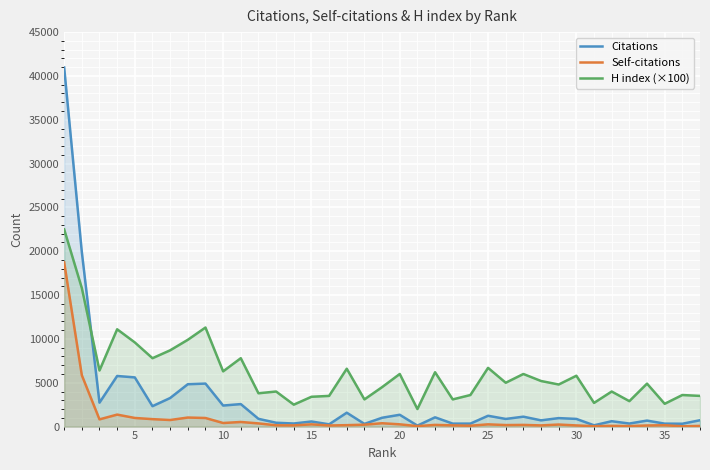

Which series has the widest spread of values?

Citations